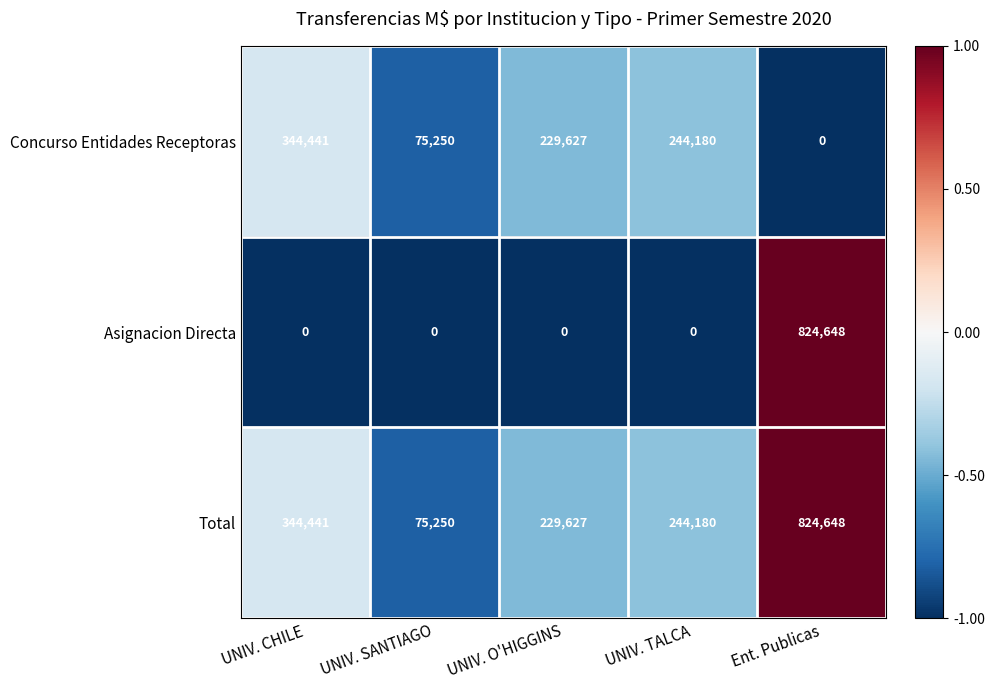

What is the sum of all Asignacion Directa values?

824648